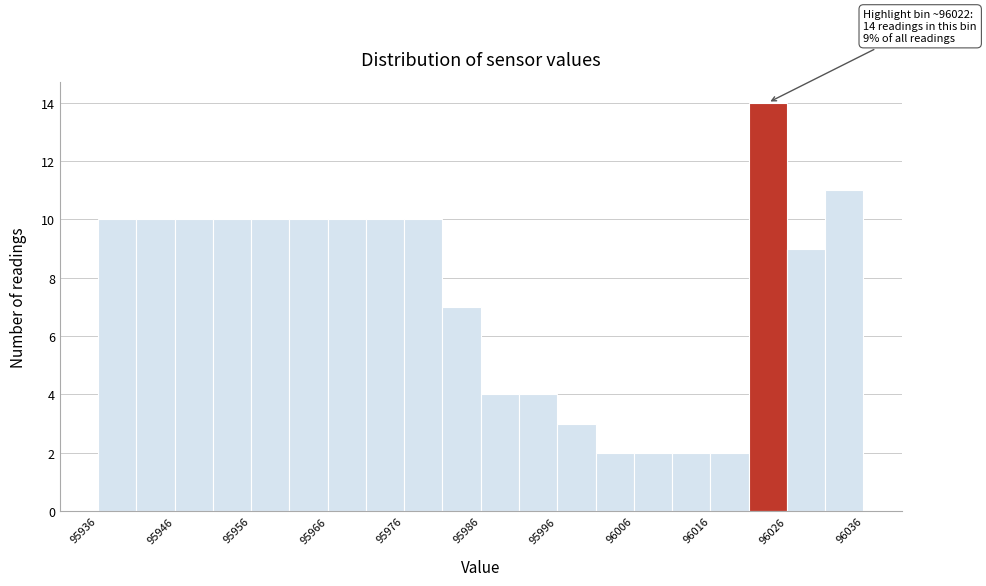

Over which range of the x-axis is the bar tallest?

96021 to 96026